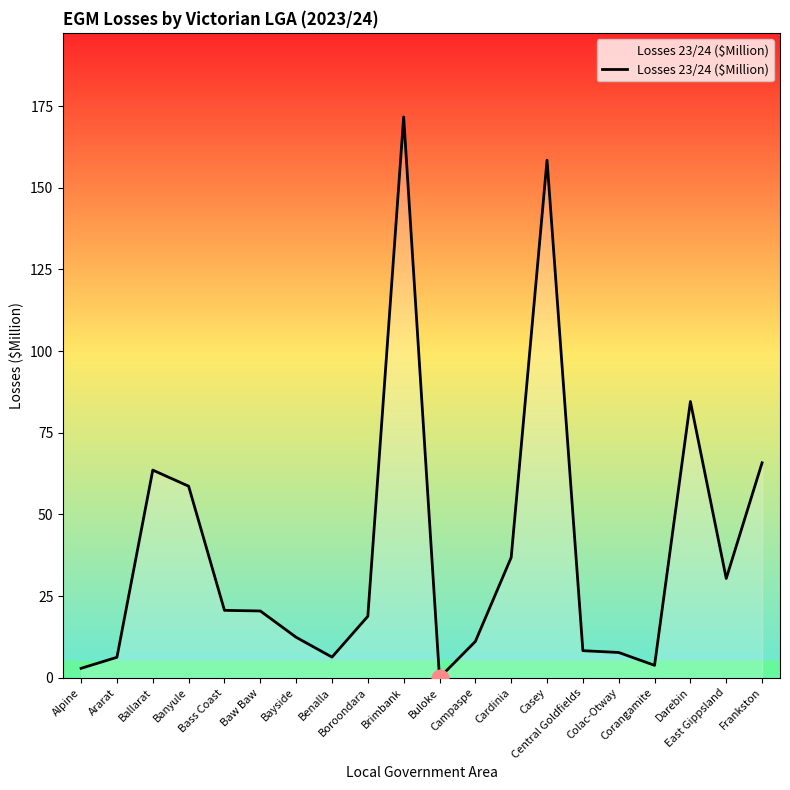

What is the difference between the maximum and minimum values?

171.7